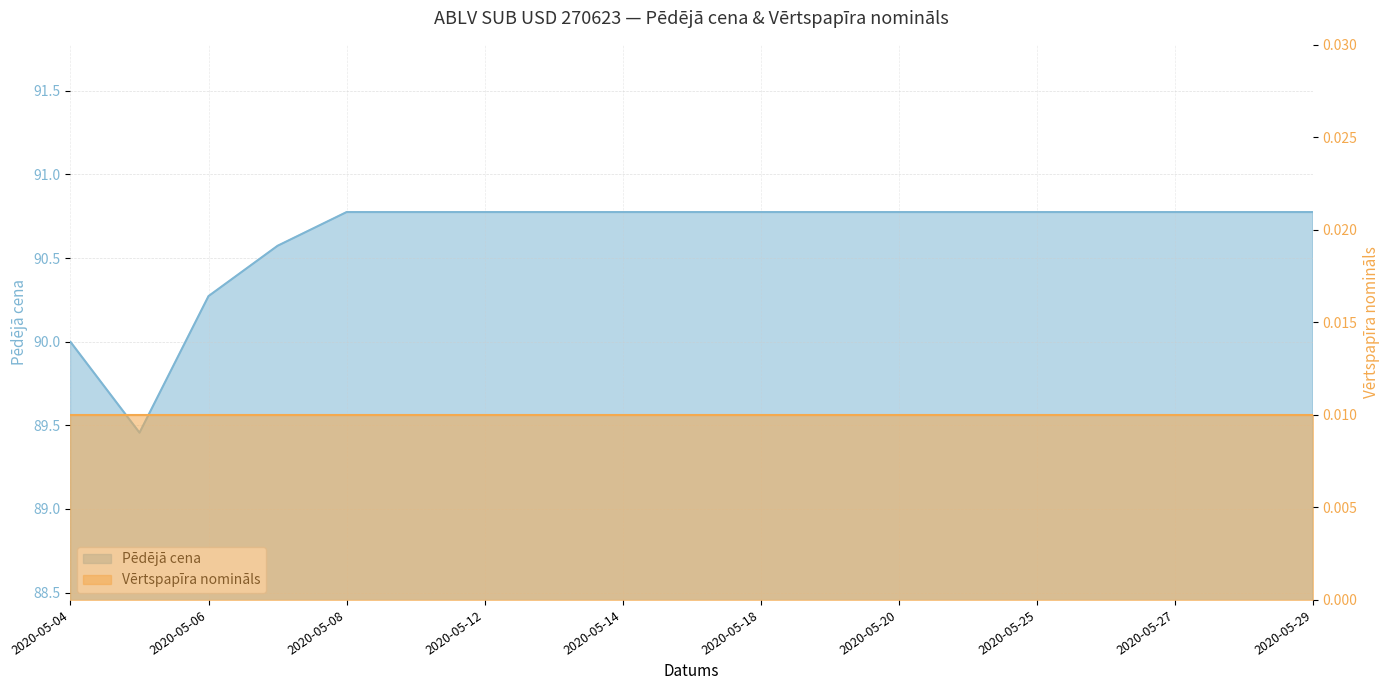

Which category has the lowest value across all series?

2020-05-05